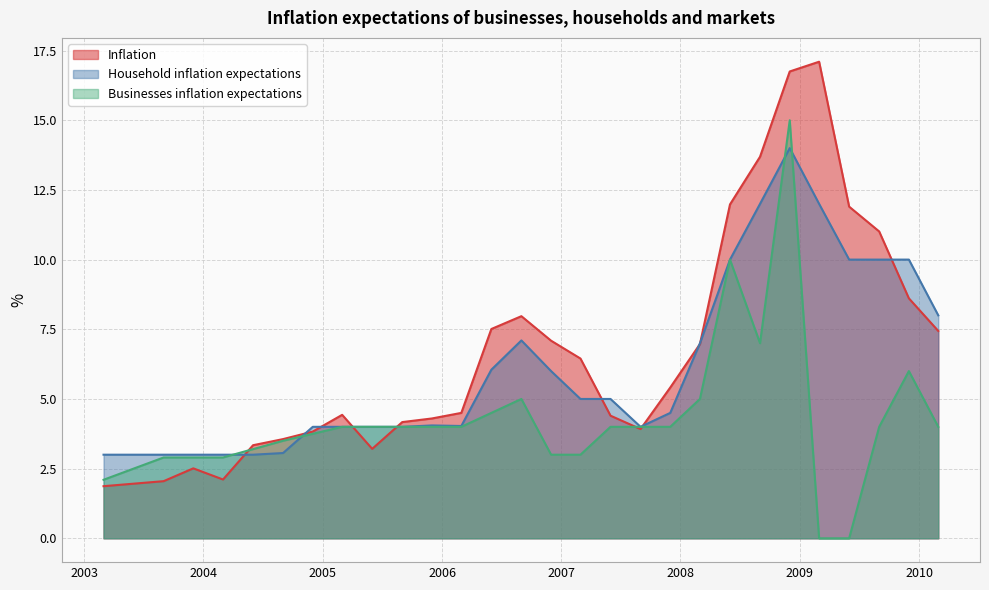

At 2009-09-01, list the series in order from smallest to largest.

Businesses inflation expectations, Household inflation expectations, Inflation